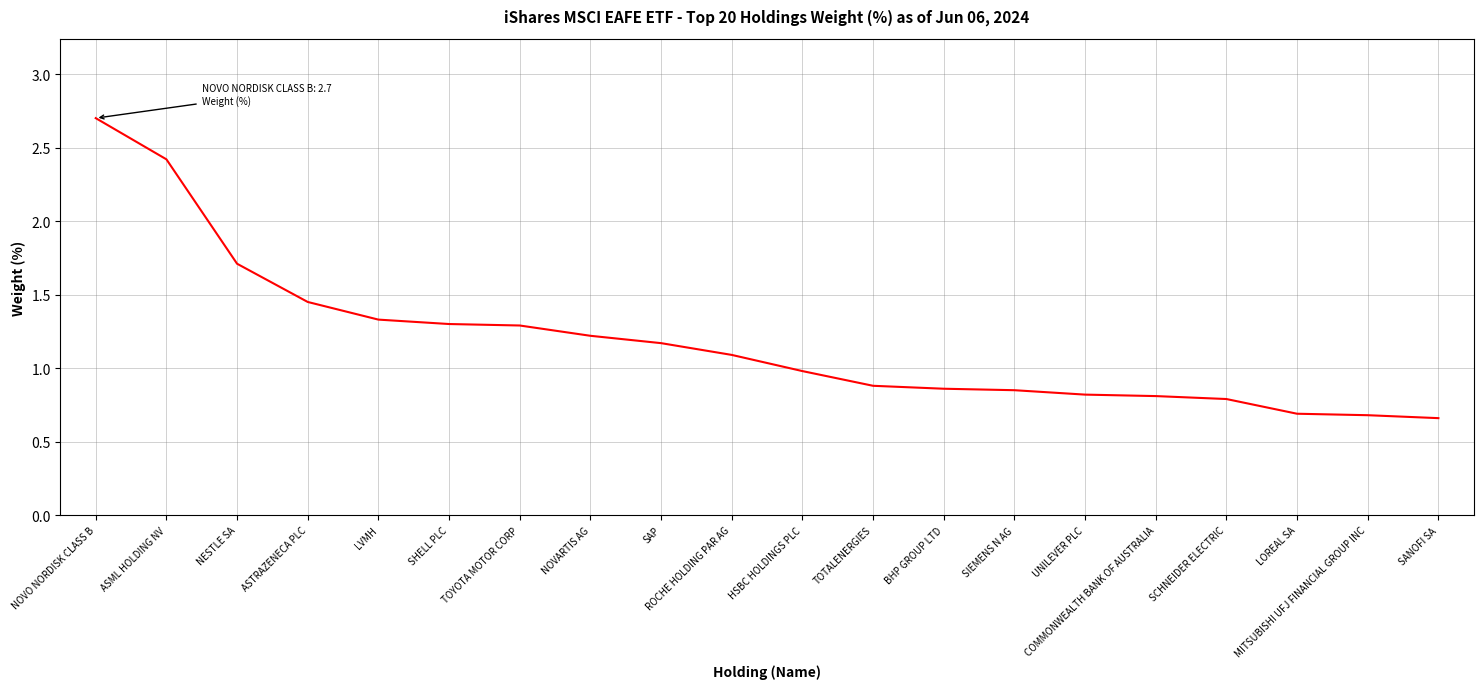

What is the difference between the maximum and second lowest values?

2.0